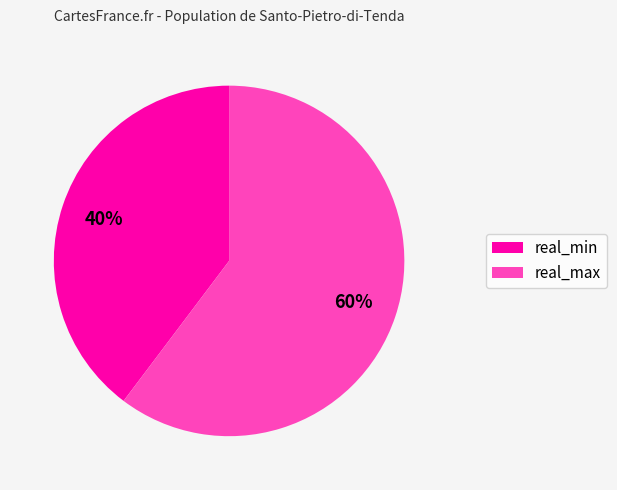

Does any single category account for the majority?

Yes